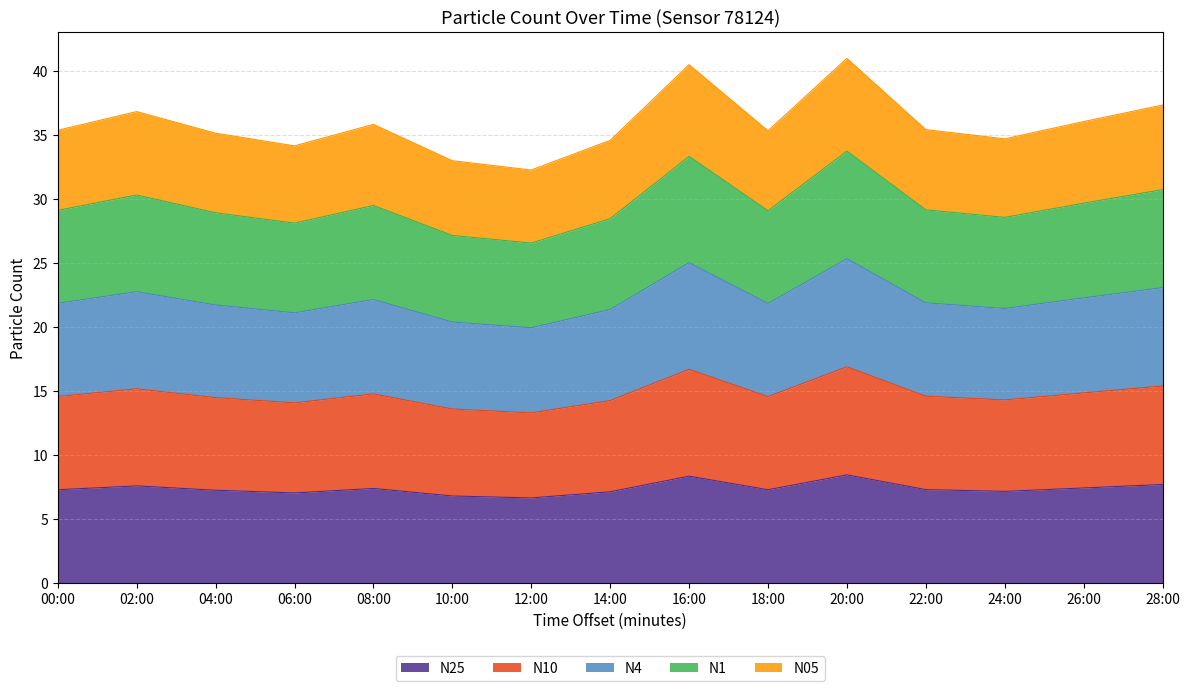

What is the label of the 9th point from the left?

16:00